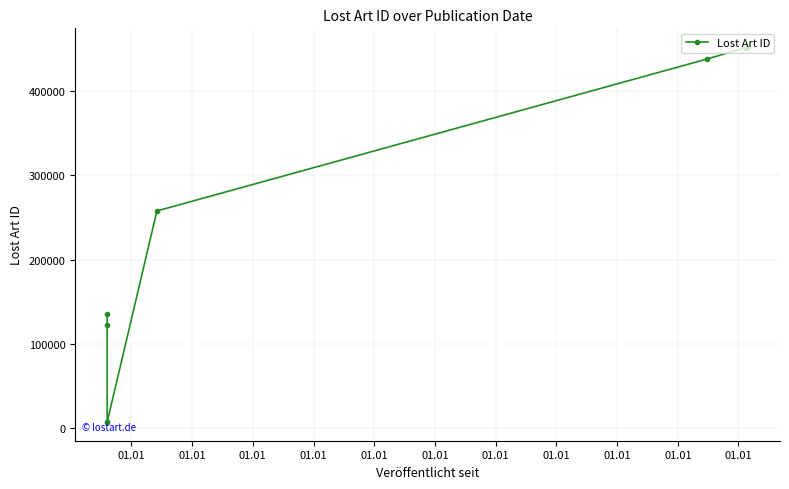

What is the maximum value shown in the chart?

452024